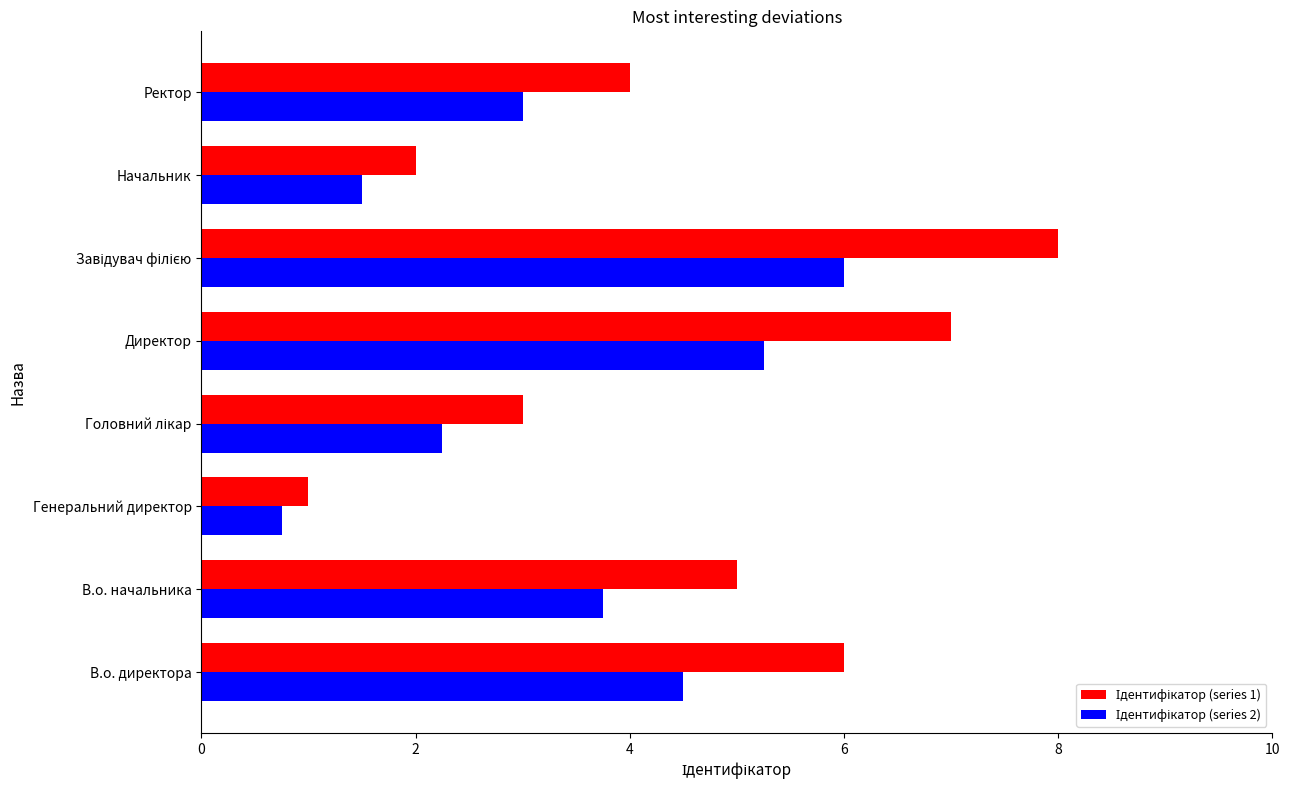

How many distinct data groups are displayed?

2